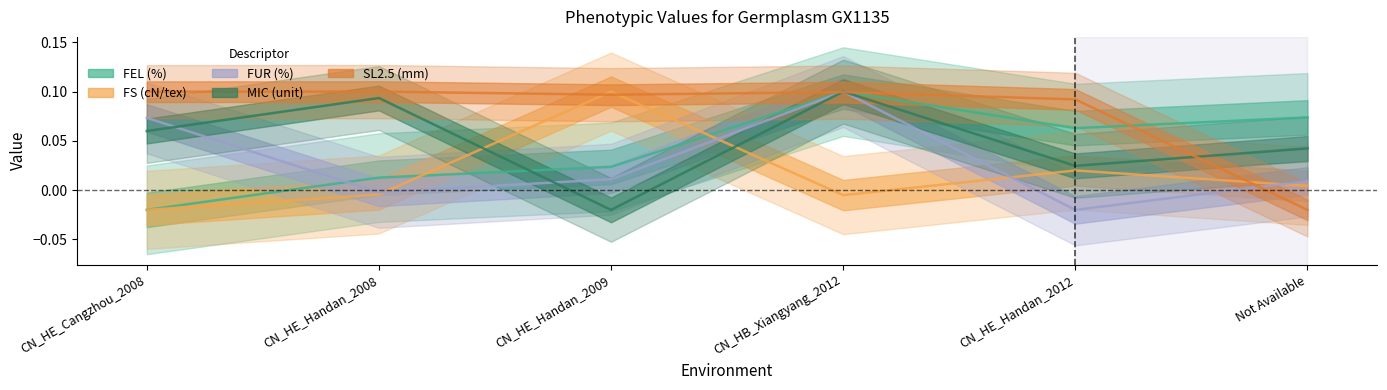

What is the label of the 6th point from the left?

Not Available